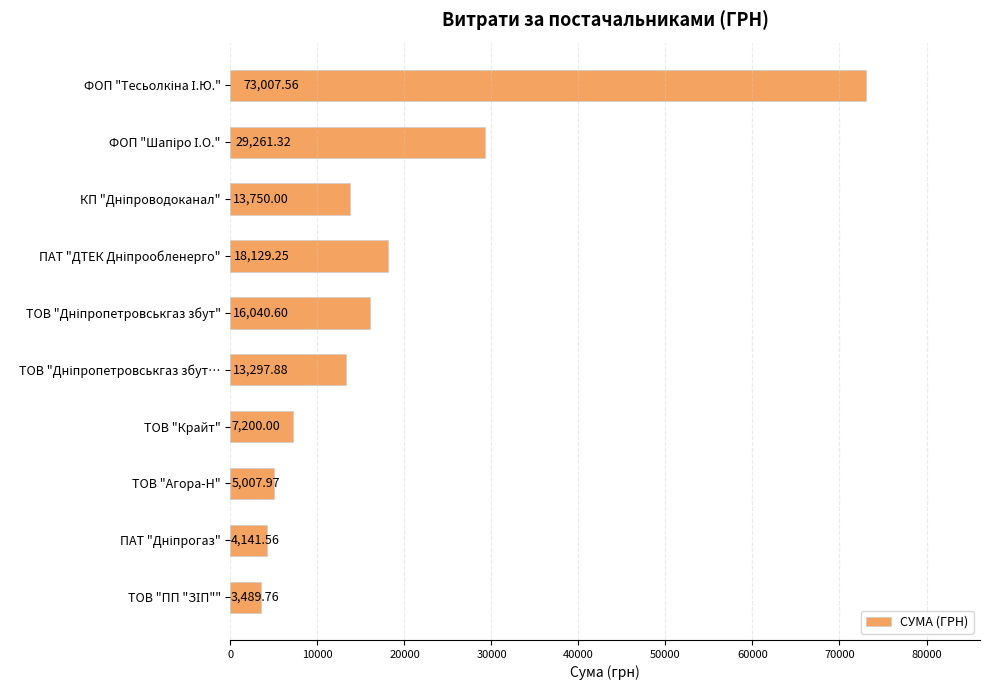

What is the difference between the maximum and minimum values?

69517.8